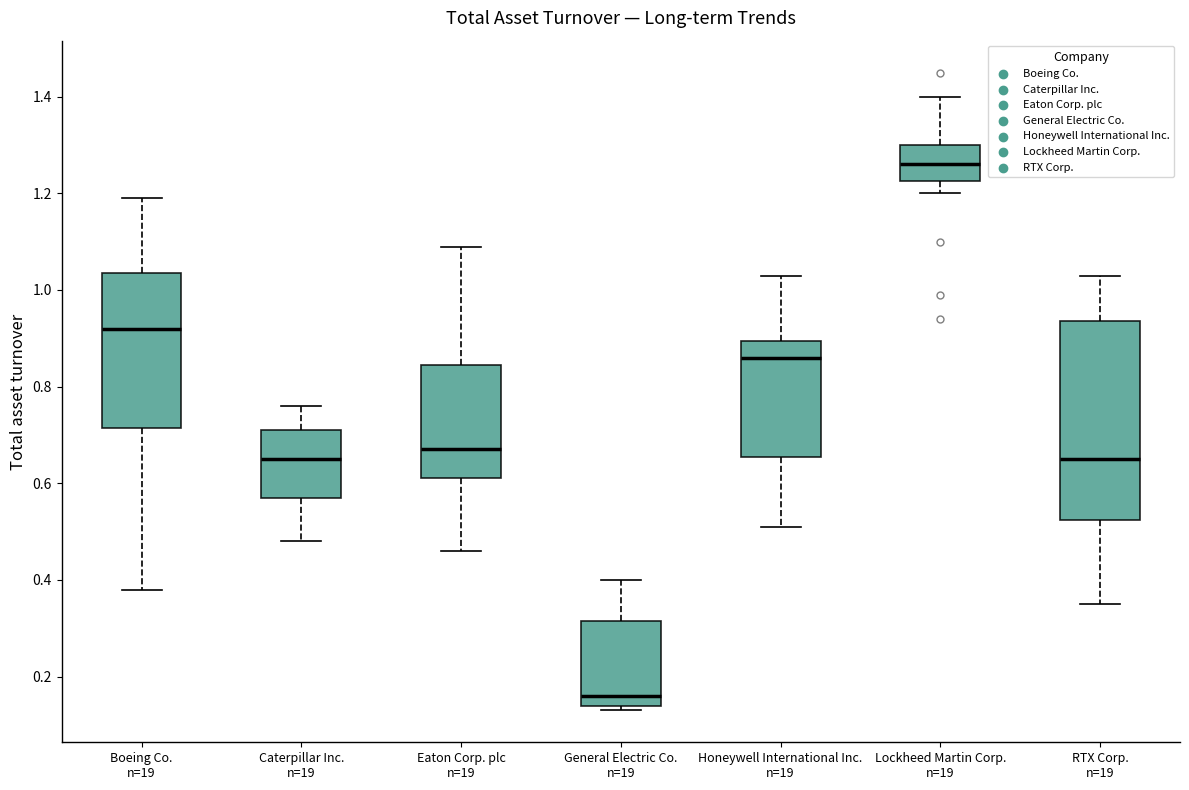

Which box has the lowest median line?

General Electric Co. n=19